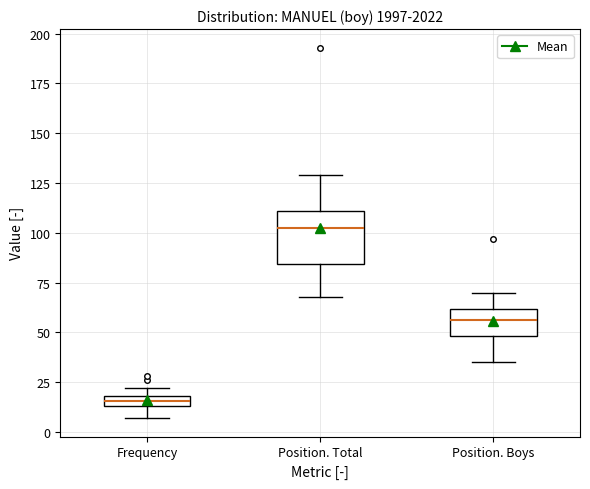

Which box's median line is the lowest?

Frequency